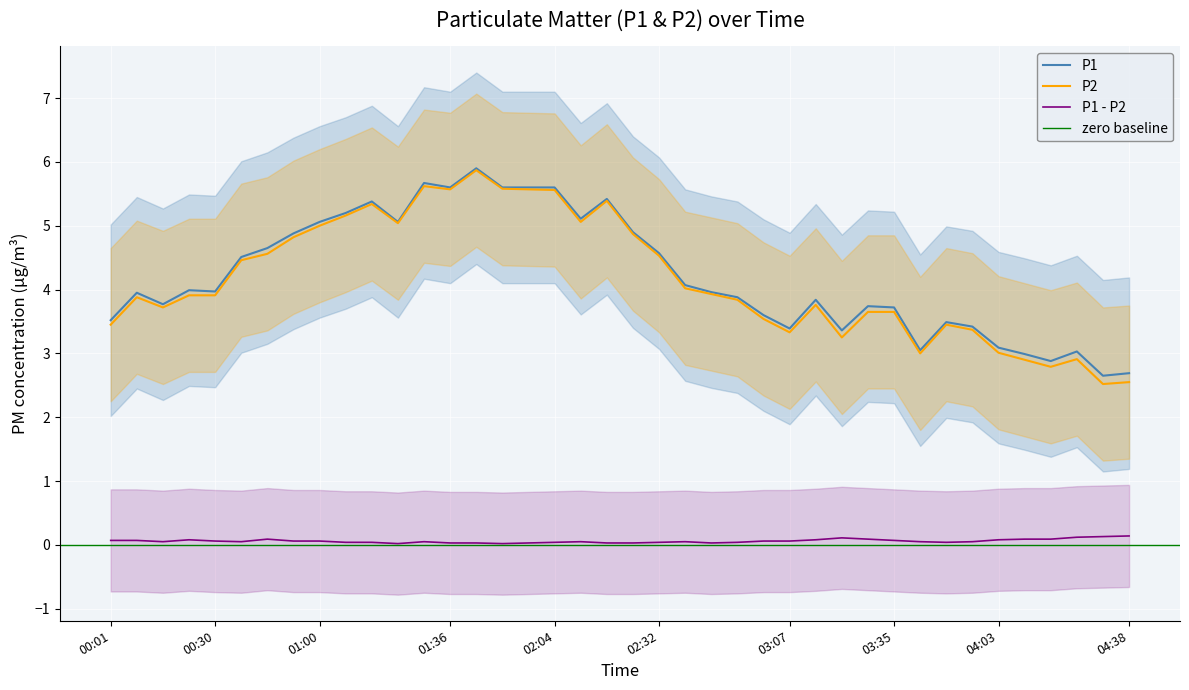

What is the minimum value for P2?

2.5